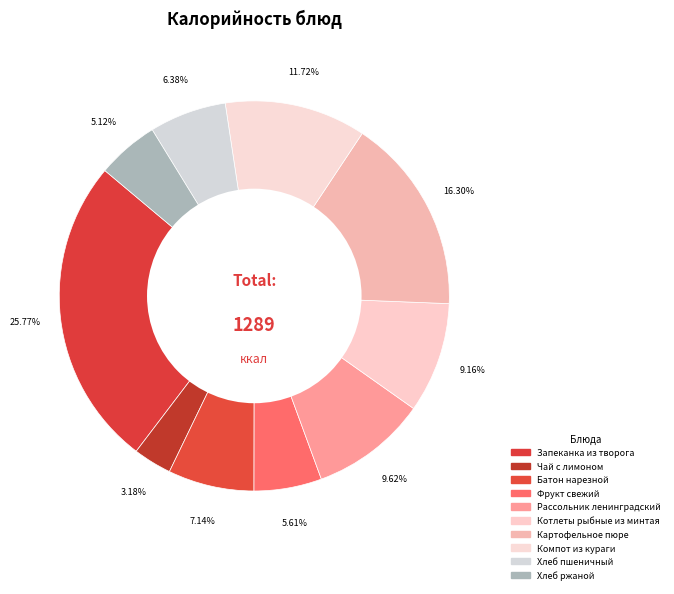

Count the number of slices in the pie.

10